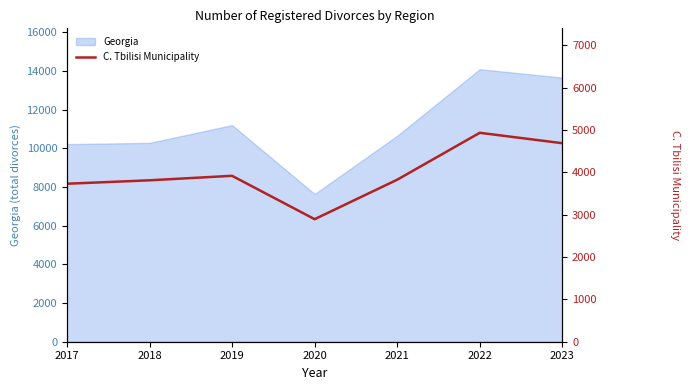

Rank the categories by value from lowest to highest.

2020, 2017, 2018, 2021, 2019, 2023, 2022